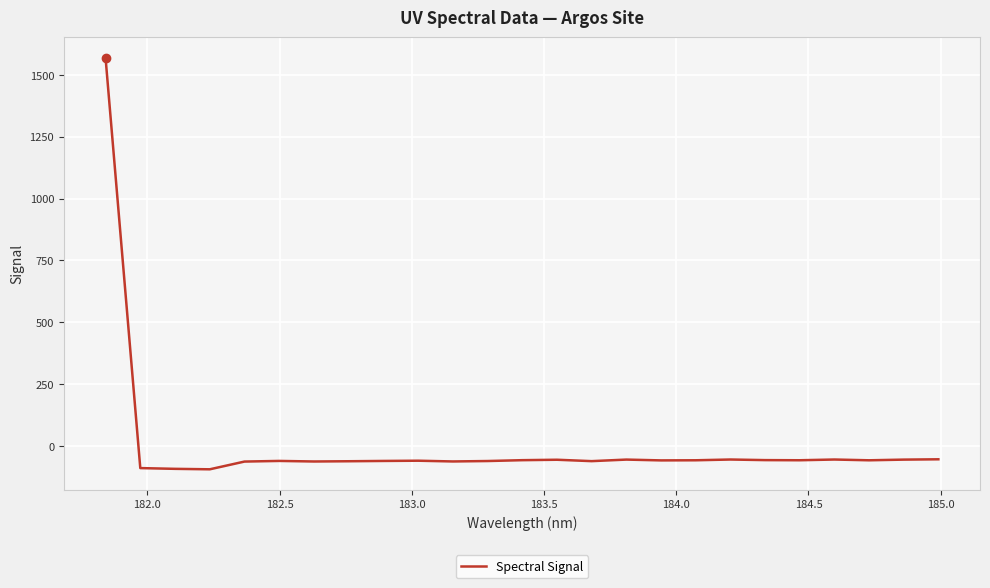

How many values are above zero?

1